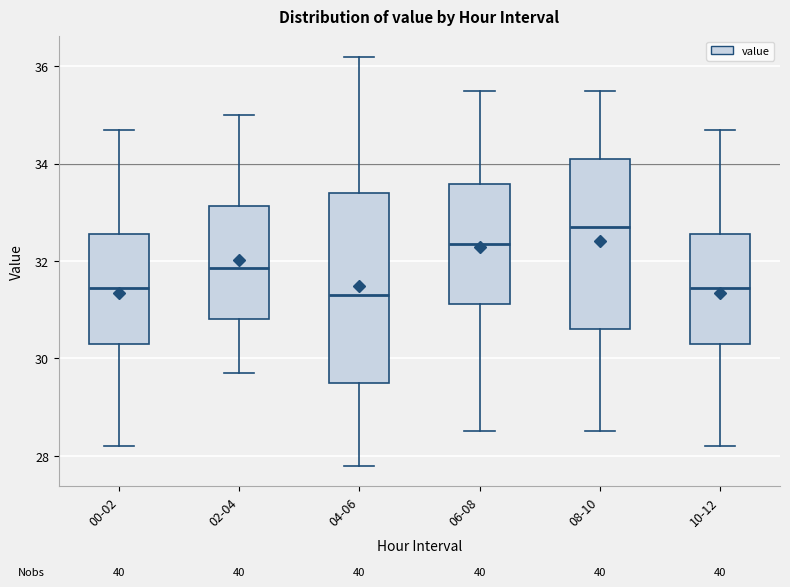

Reading left to right, transcribe this box plot: for each box, give where its median line is, the range the box spans, and where its two whiskers end, as read against the y-axis. The values are not printed on the chart, so give them approximately, as read against the axis.

00-02: median 31.4, box 30.4 to 32.6, whiskers 28.2 to 34.8
02-04: median 31.8, box 30.8 to 33.2, whiskers 29.8 to 35.0
04-06: median 31.4, box 29.6 to 33.4, whiskers 27.8 to 36.2
06-08: median 32.4, box 31.2 to 33.6, whiskers 28.6 to 35.6
08-10: median 32.8, box 30.6 to 34.2, whiskers 28.6 to 35.6
10-12: median 31.4, box 30.4 to 32.6, whiskers 28.2 to 34.8